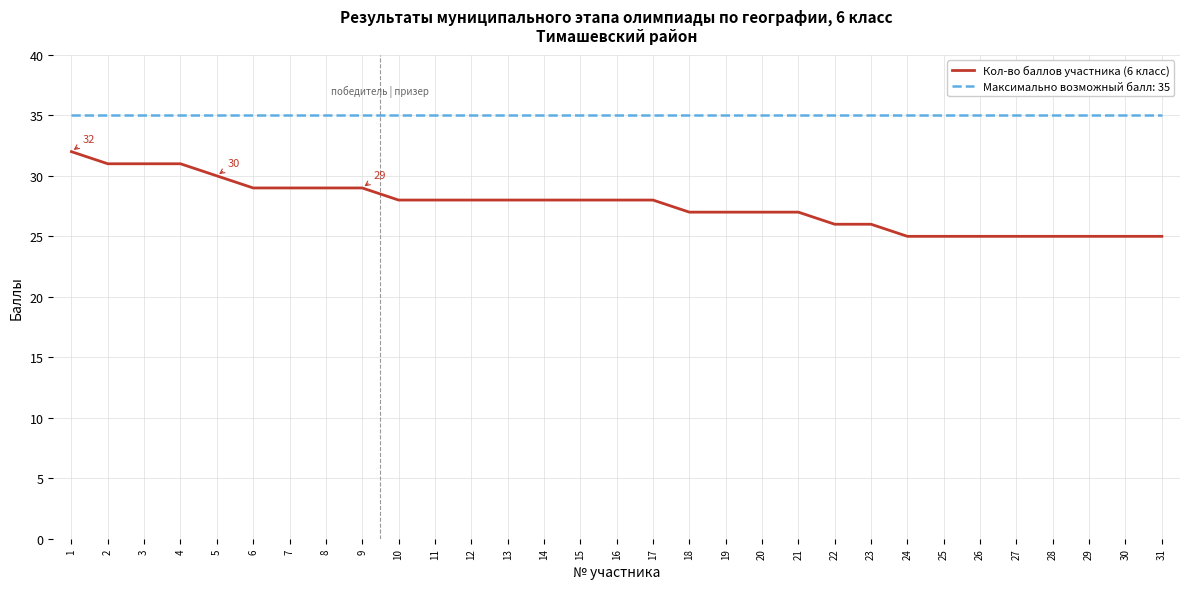

Which series has the largest range (max minus min)?

Кол-во баллов участника (6 класс)